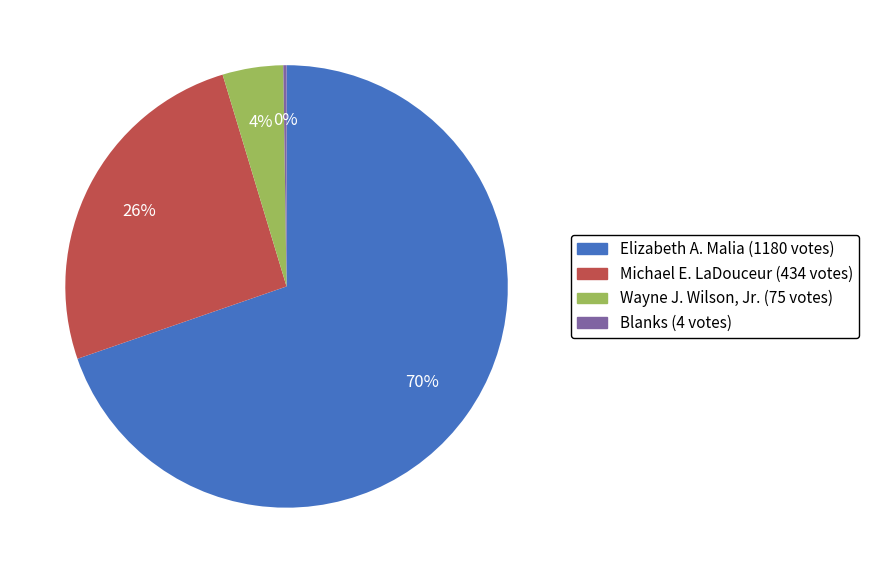

To the nearest percent, what percentage of the pie is Wayne J. Wilson, Jr.?

4%